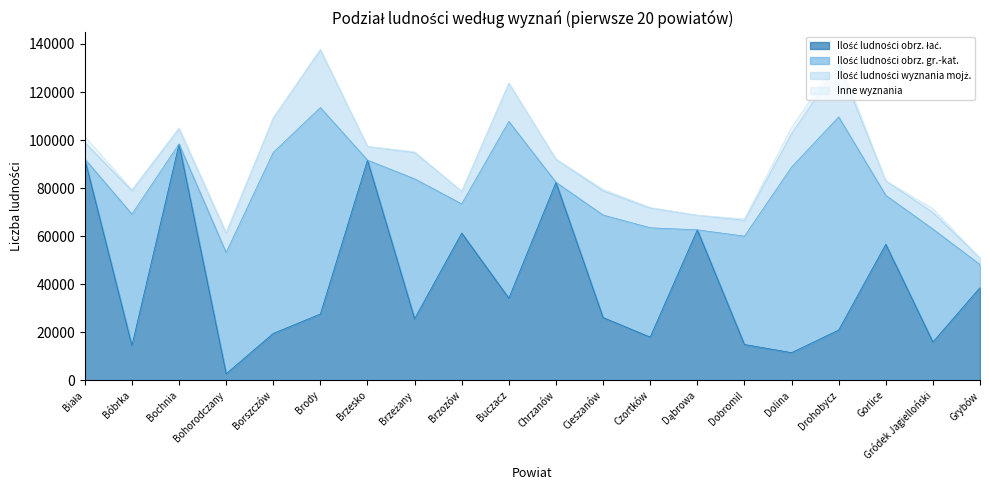

True or false: Inne wyznania has a value of 446 at Czortków.

False